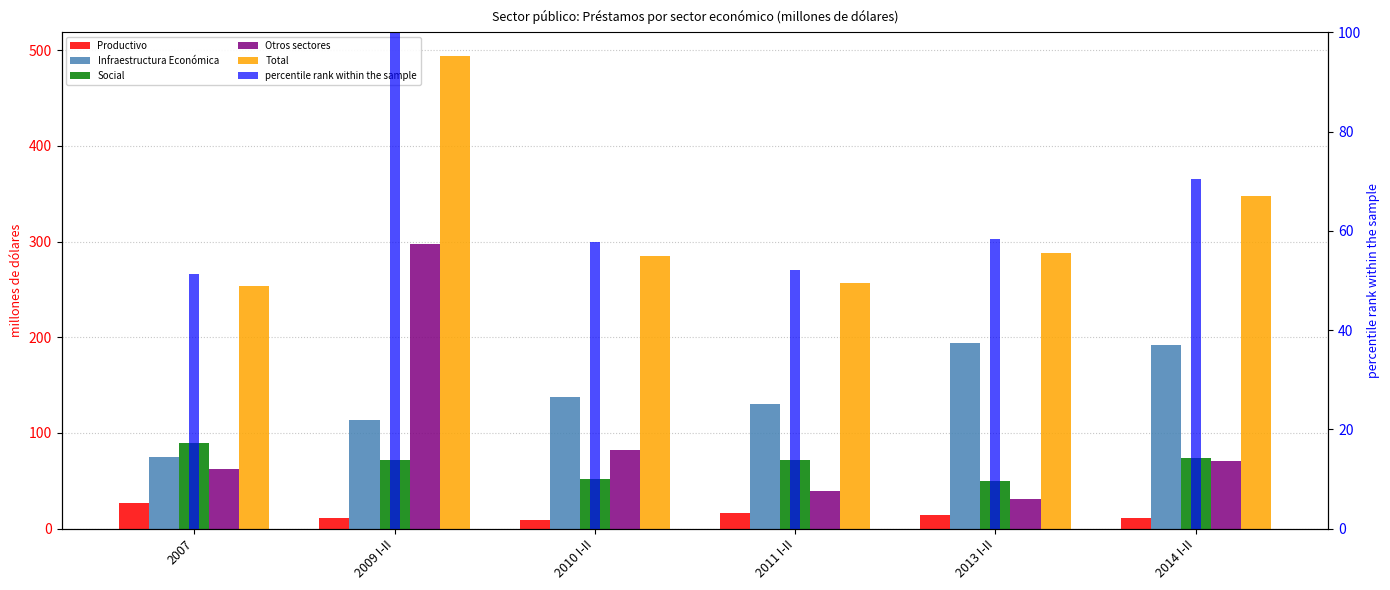

At how many categories does at least one series exceed 269?

4